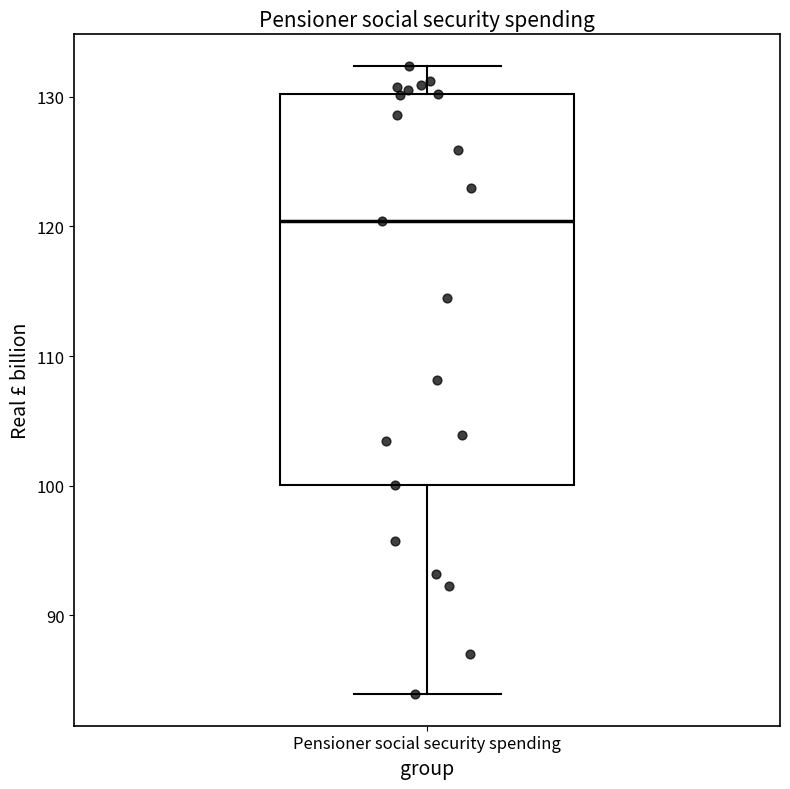

Read this box plot against the y-axis: the position of the median line, the range covered by the box, and the ends of both whiskers. The values are not printed on the chart, so give them approximately, as read against the axis.

median 120, box 100 to 130, whiskers 84 to 132